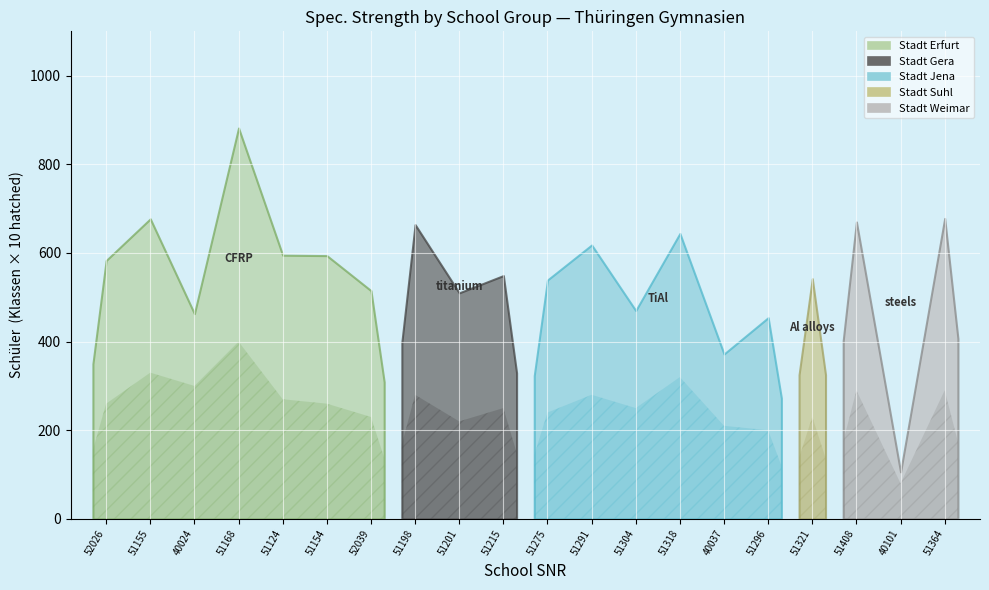

True or false: Schüler and Klassen cross at least once.

False